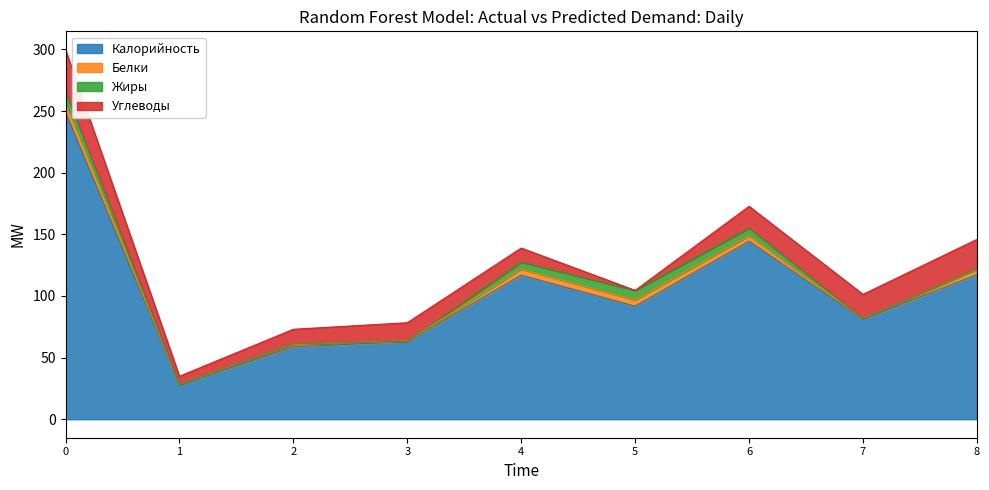

After their last crossing, which series has the higher values: Жиры or Углеводы?

Углеводы